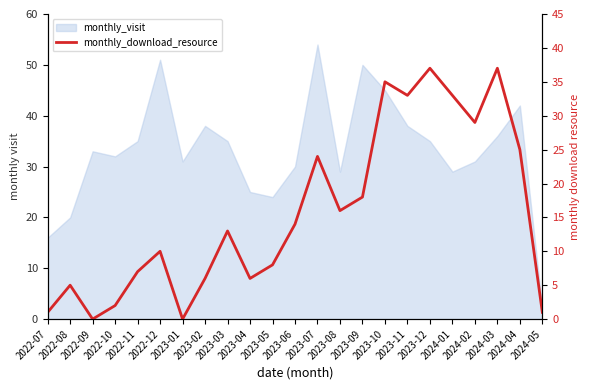

How many lines are shown in the chart?

1